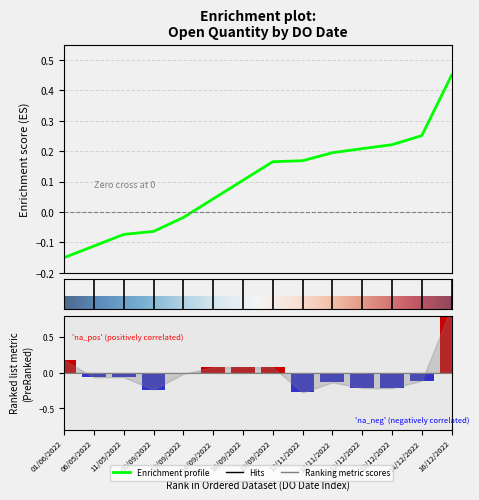

Reading right to left, extract all data points from this chart.

0.9	-0.1	-0.2	-0.2	-0.1	-0.3	0.1	0.1	0.1	-0.0	-0.2	-0.1	-0.1	0.2